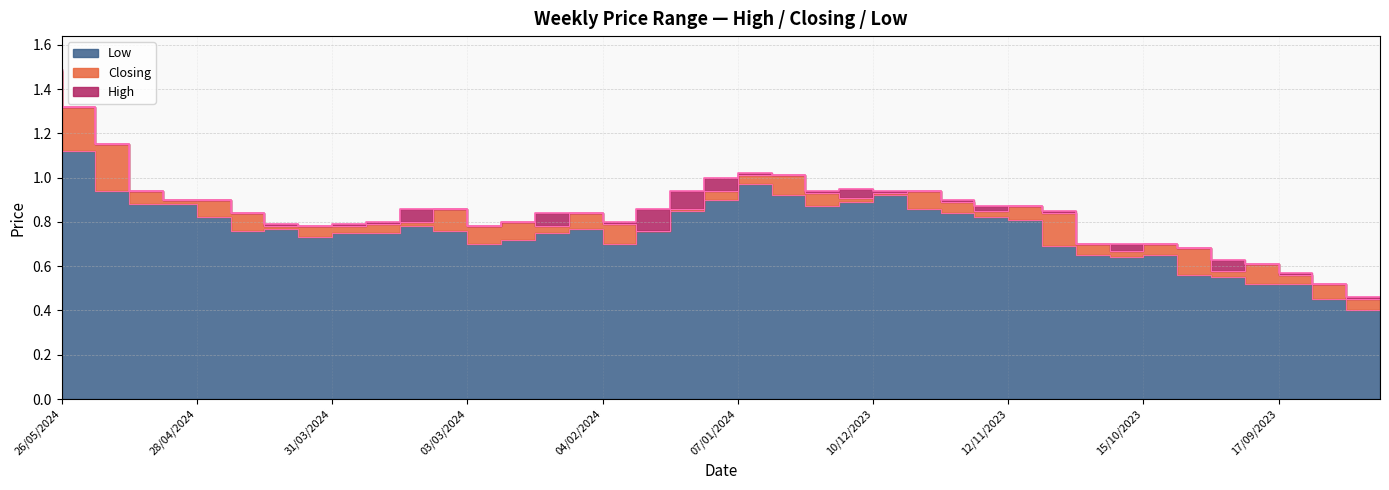

Where is the first local minimum for Low?

14/04/2024